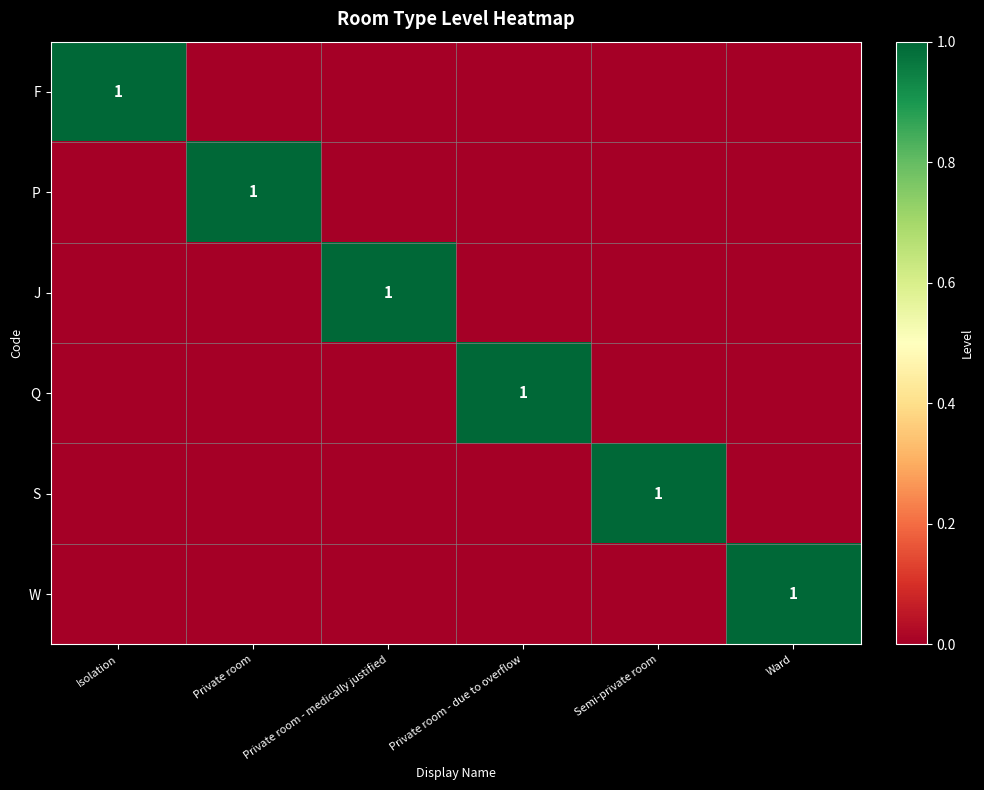

At which category is the sum across all series the highest?

Isolation